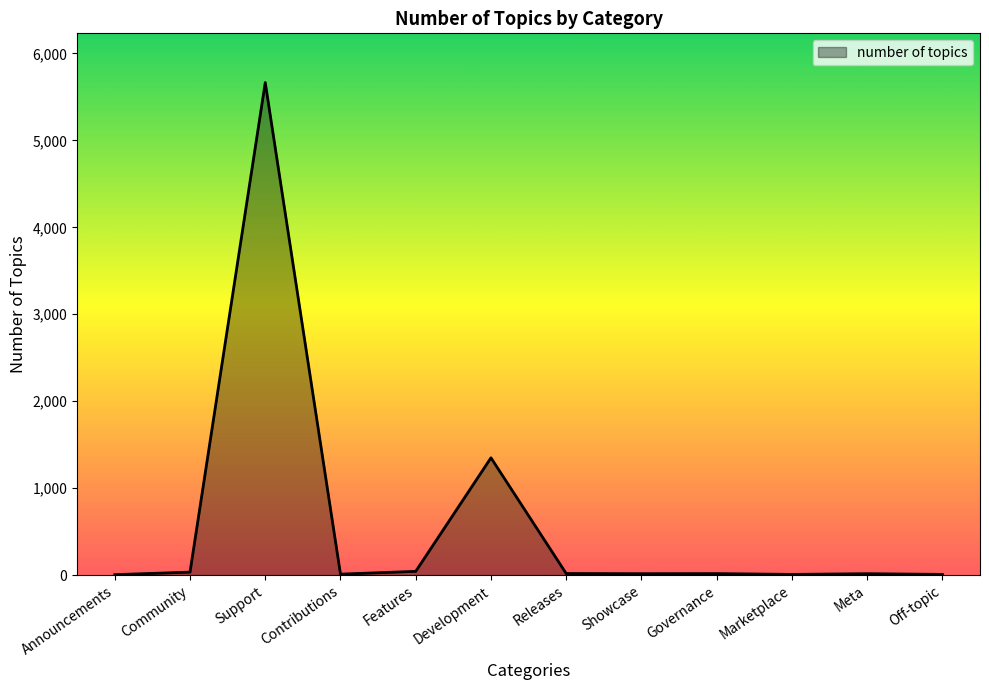

Does the chart display data point markers on the line(s)?

No